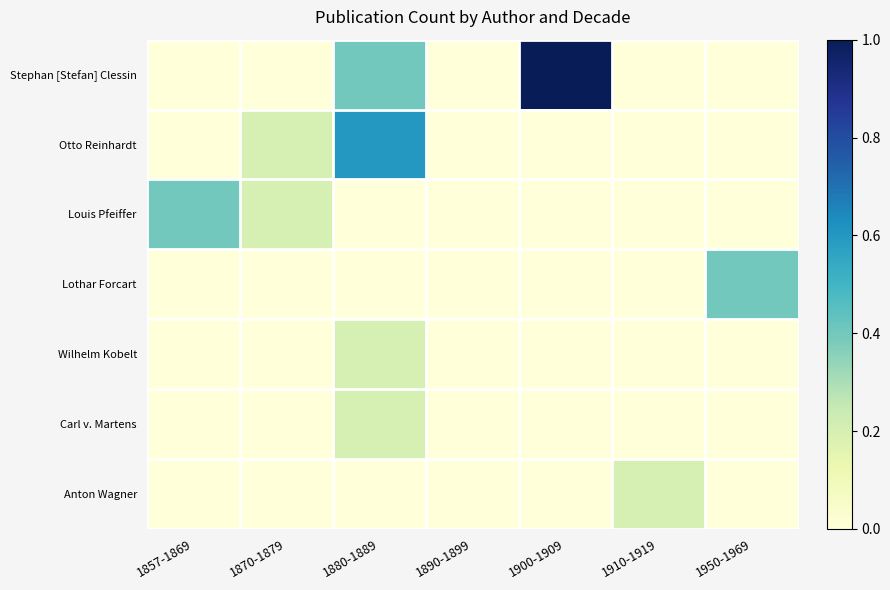

Between 1910-1919 and 1950-1969, which series saw the biggest shift?

Lothar Forcart